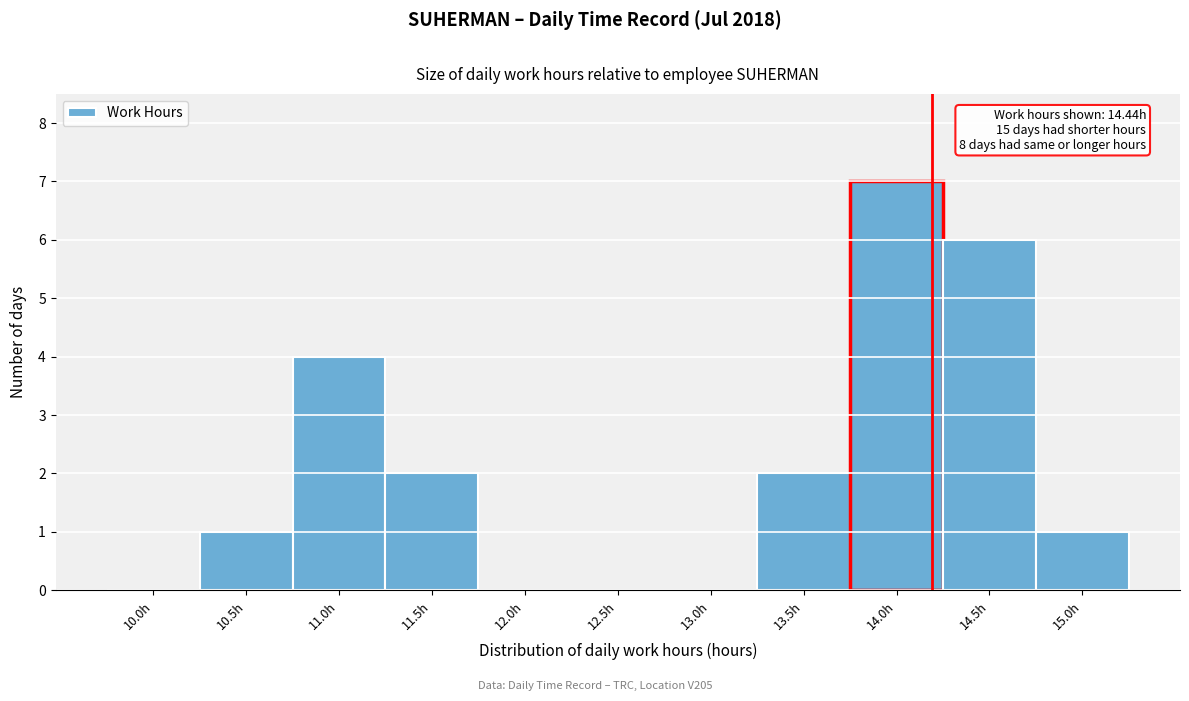

Reading left to right, extract all data points from this chart.

10.0h=0	10.5h=1	11.0h=4	11.5h=2	12.0h=0	12.5h=0	13.0h=0	13.5h=2	14.0h=7	14.5h=6	15.0h=1